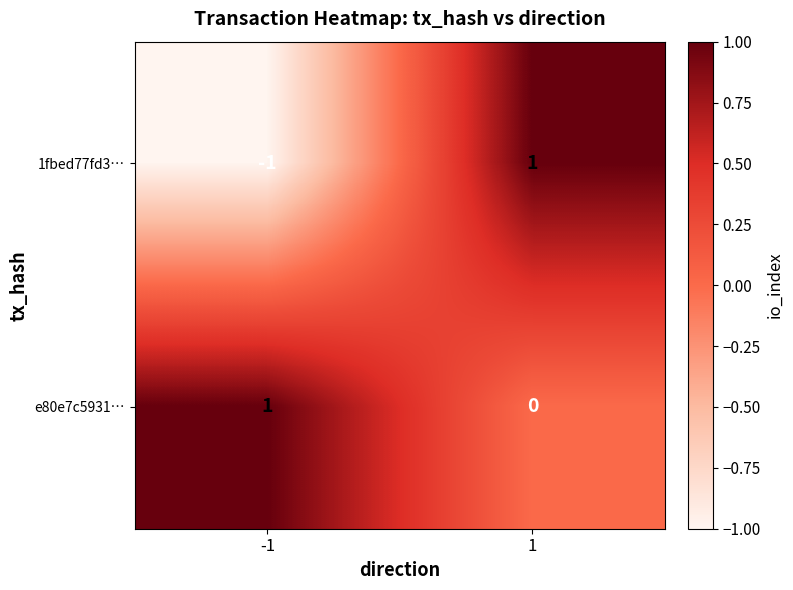

True or false: 1fbed77fd3… has a value of -1 at -1.

True